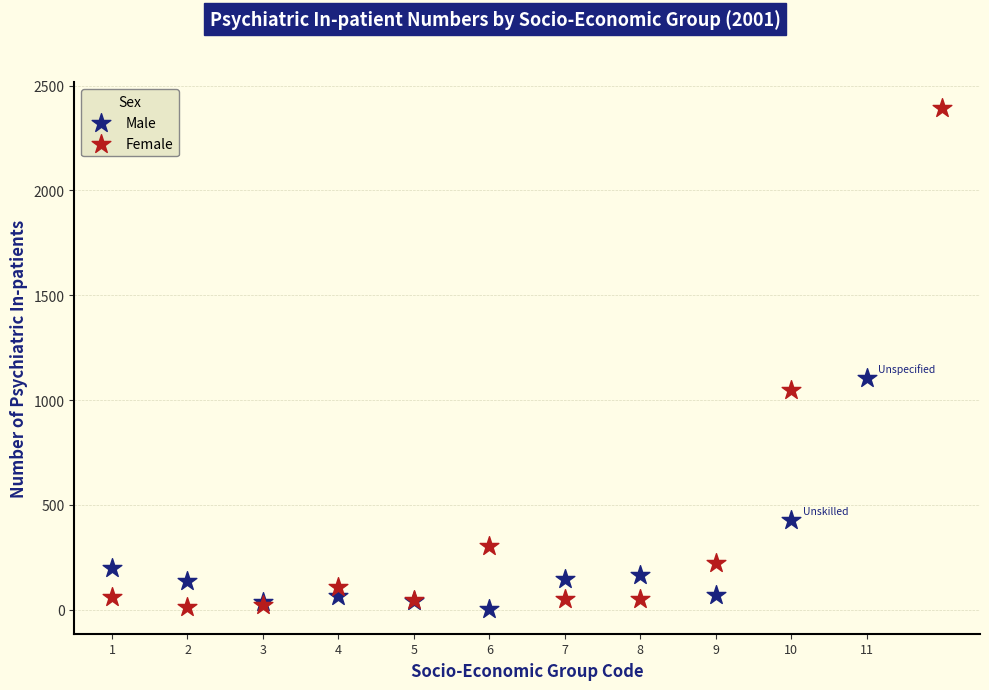

Which series has the widest spread of Y values?

Female